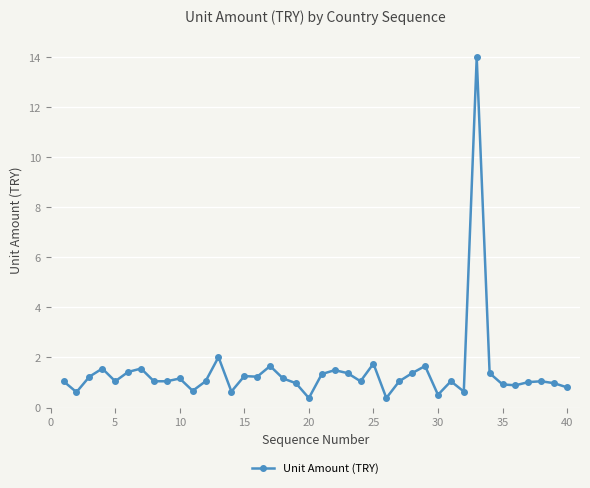

What is the sum of all values?

57.5